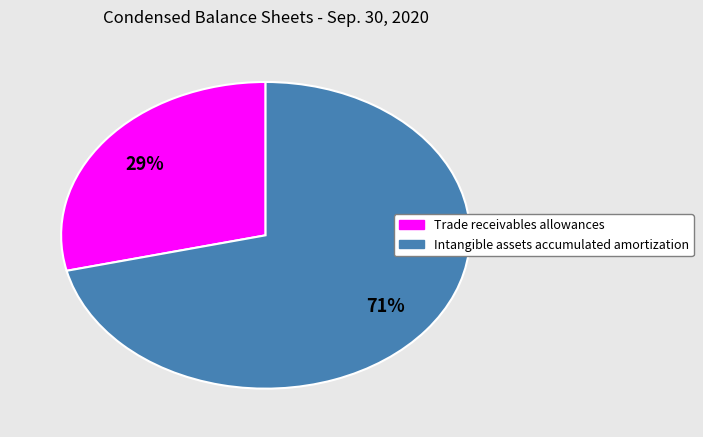

What percentage is the Trade receivables allowances slice, to the nearest percent?

29%